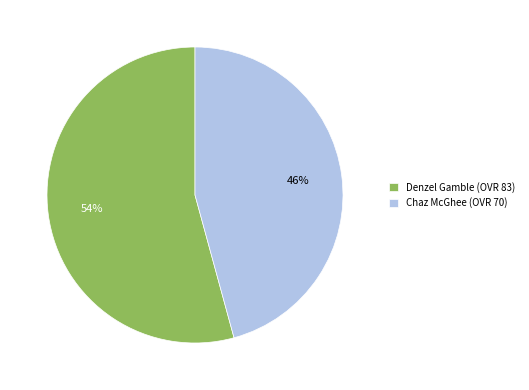

How many segments does this pie chart have?

2